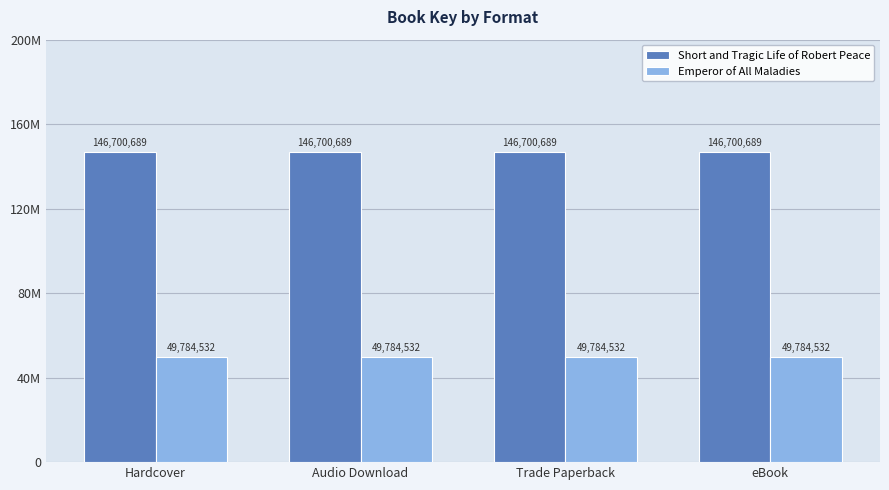

What value does the Short and Tragic Life of Robert Peace series have at Hardcover?

146700689